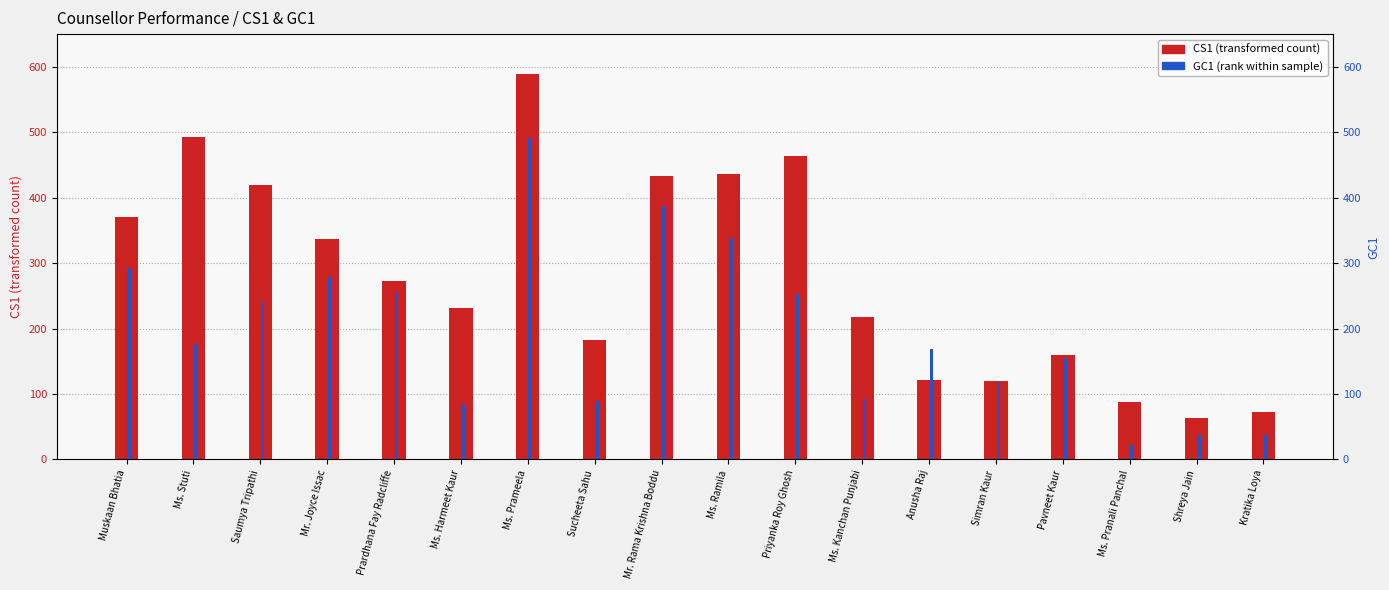

Which series changed the most between Mr. Joyce Issac and Simran Kaur?

CS1